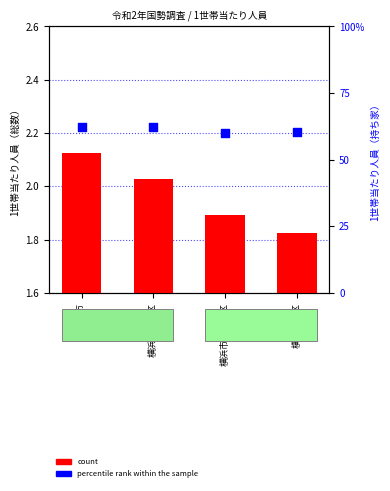

Which series has the largest total across all categories?

percentile rank within the sample